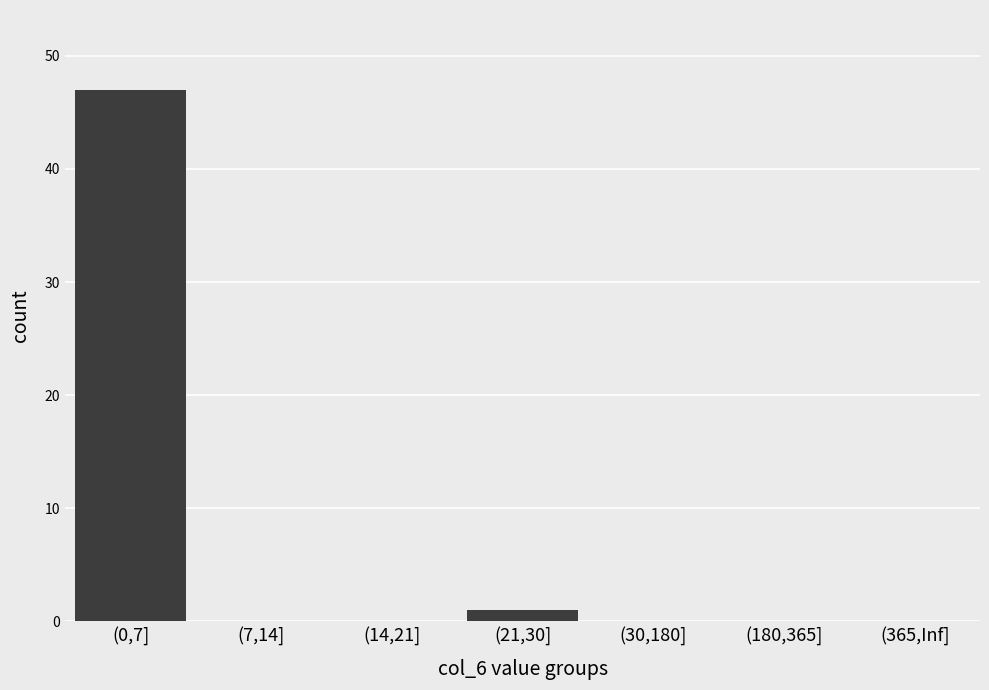

What is the sum of all values?

48